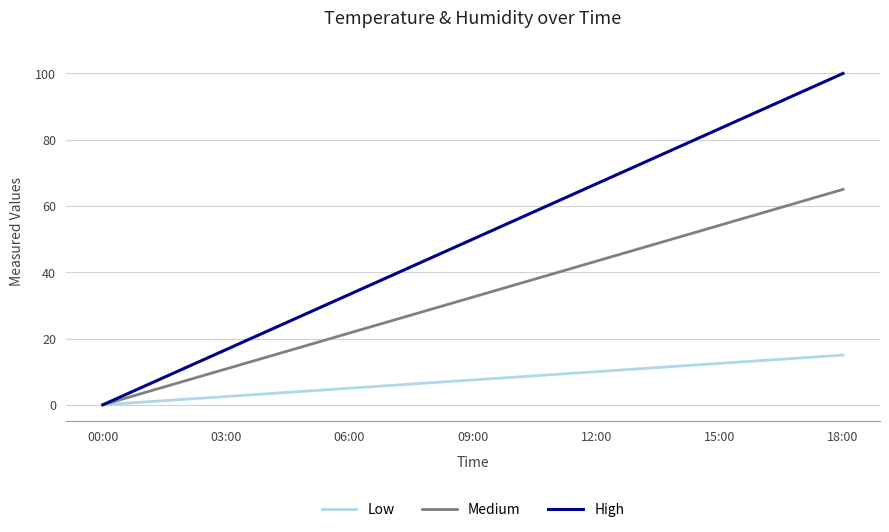

Which series has the widest spread of values?

High